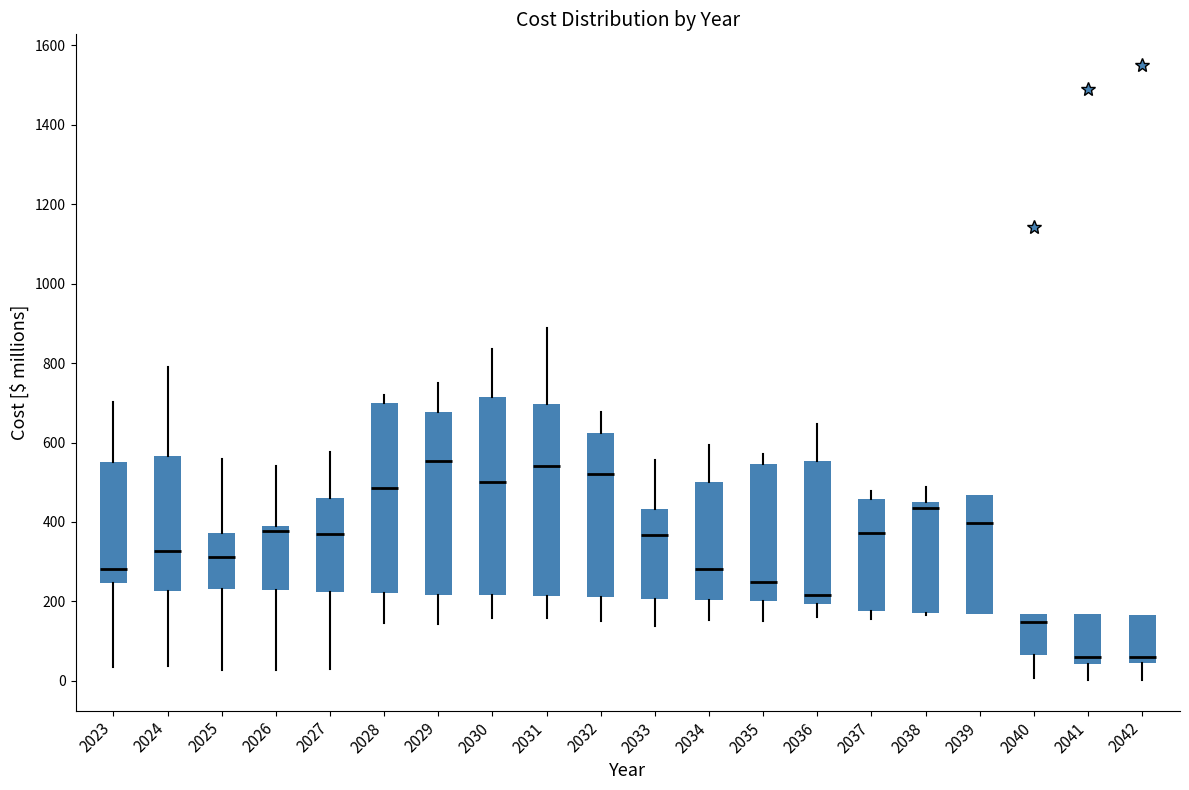

Reading left to right, transcribe this box plot: for each box, give where its median line is, the range the box spans, and where its two whiskers end, as read against the y-axis. The values are not printed on the chart, so give them approximately, as read against the axis.

2023: median 280, box 240 to 560, whiskers 40 to 700
2024: median 320, box 220 to 560, whiskers 40 to 800
2025: median 320, box 240 to 380, whiskers 20 to 560
2026: median 380 (just below the box's upper edge), box 220 to 380, whiskers 20 to 540
2027: median 360, box 220 to 460, whiskers 20 to 580
2028: median 480, box 220 to 700, whiskers 140 to 720
2029: median 560, box 220 to 680, whiskers 140 to 740
2030: median 500, box 220 to 720, whiskers 160 to 840
2031: median 540, box 220 to 700, whiskers 160 to 880
2032: median 520, box 220 to 620, whiskers 160 to 680
2033: median 360, box 200 to 440, whiskers 140 to 560
2034: median 280, box 200 to 500, whiskers 160 to 600
2035: median 240, box 200 to 540, whiskers 160 to 580
2036: median 220, box 200 to 560, whiskers 160 to 640
2037: median 380, box 180 to 460, whiskers 160 to 480
2038: median 440, box 180 to 460, whiskers 160 to 480
2039: median 400, box 160 to 460, whiskers 160 to 460
2040: median 140, box 60 to 160, whiskers 0 to 160
2041: median 60, box 40 to 160, whiskers 0 to 160
2042: median 60, box 40 to 160, whiskers 0 to 160